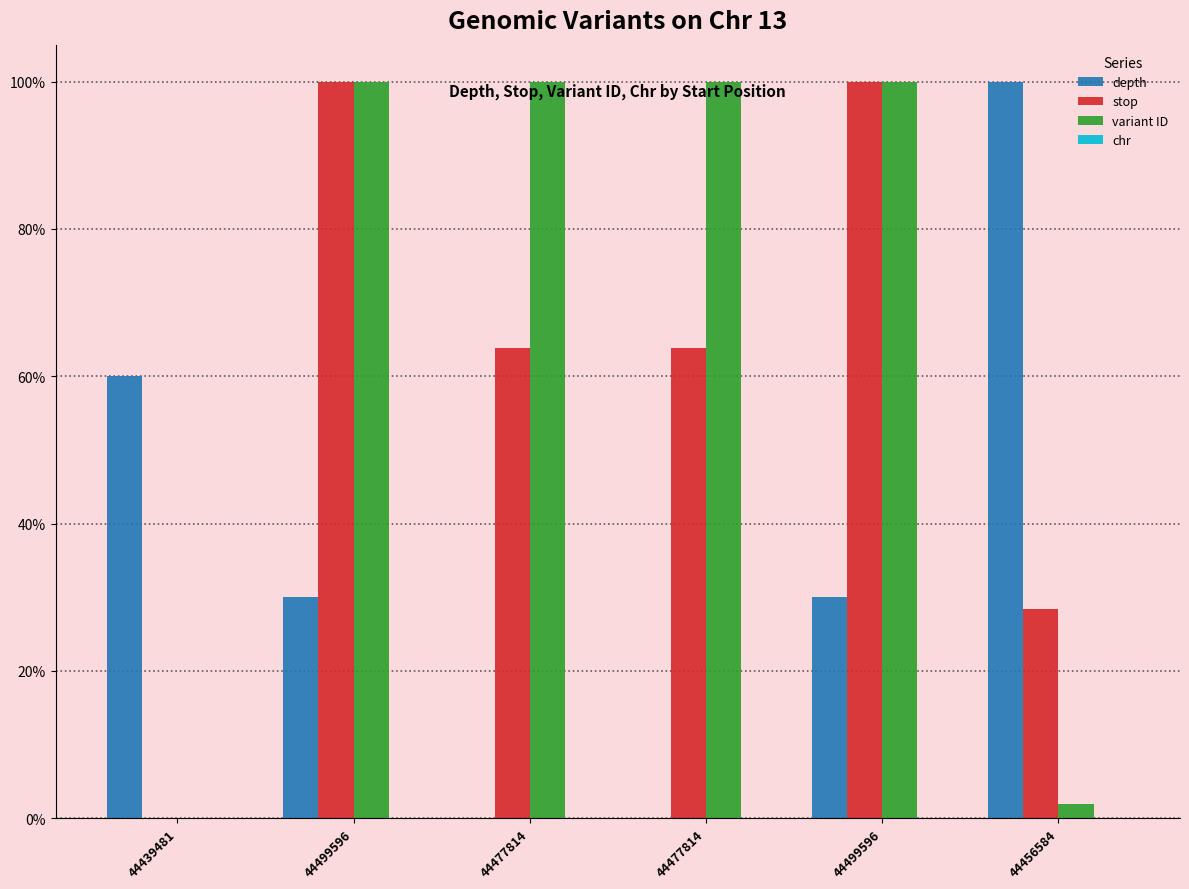

What is the label of the 4th bar from the right?

44477814